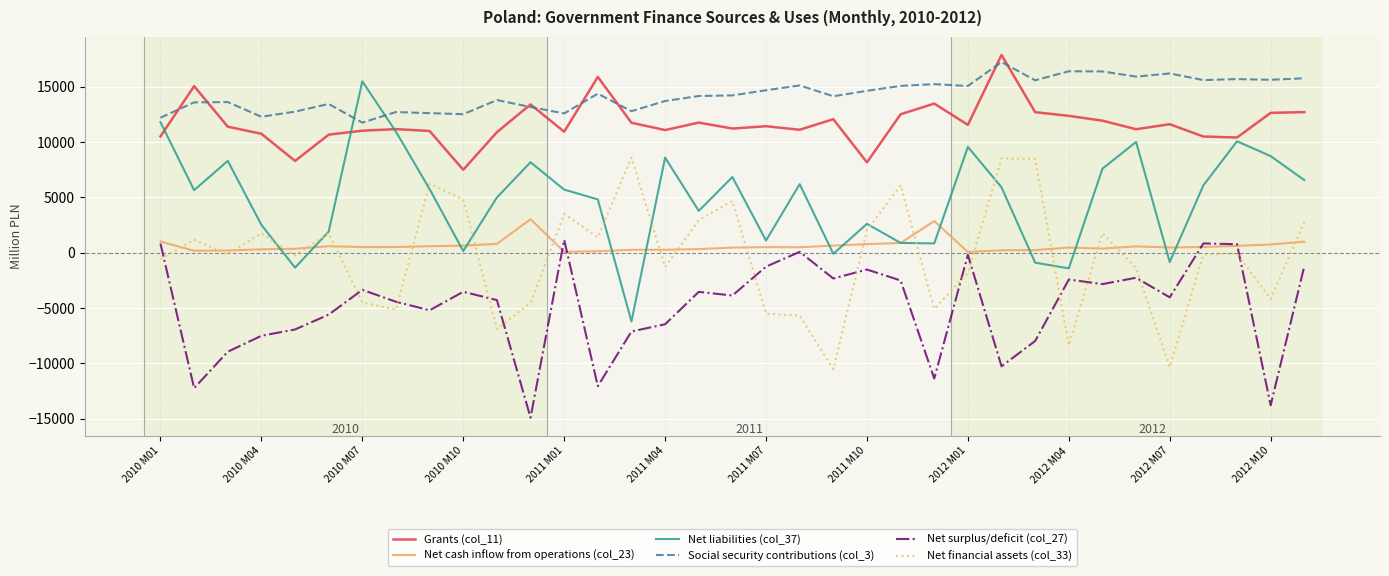

True or false: Net financial assets (col_33) and Net surplus/deficit (col_27) cross at least once.

True